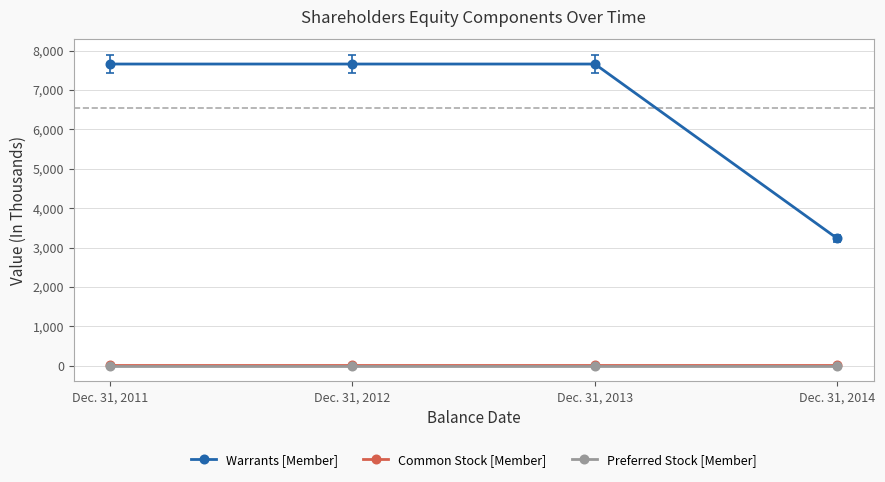

What is the difference between the highest and lowest values at Dec. 31, 2014?

3230